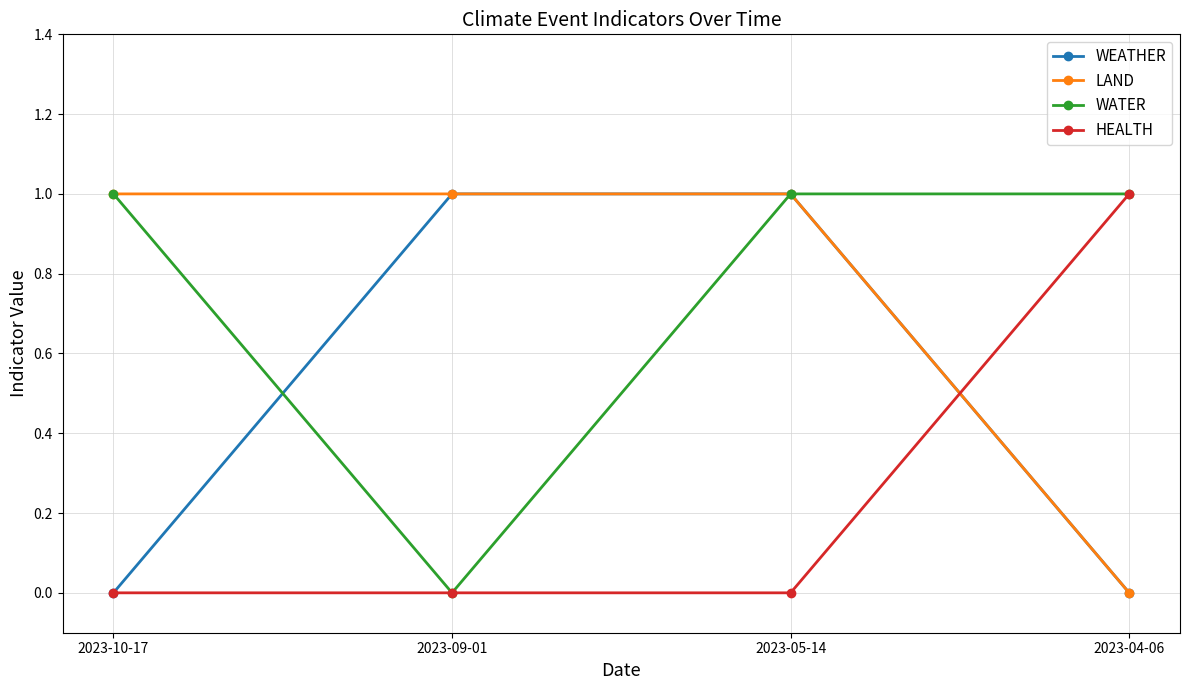

How many categories are shown in the chart?

4